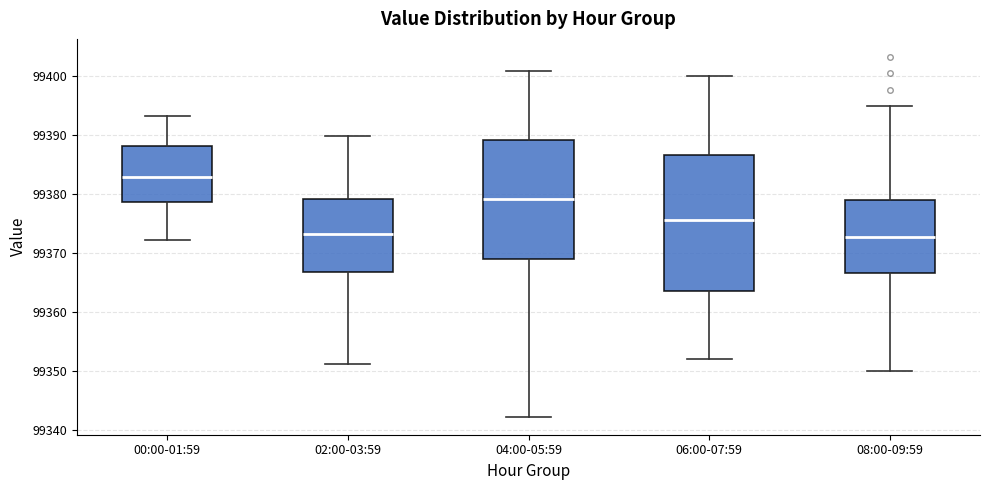

Reading left to right, transcribe this box plot: for each box, give where its median line is, the range the box spans, and where its two whiskers end, as read against the y-axis. The values are not printed on the chart, so give them approximately, as read against the axis.

00:00-01:59: median 99383, box 99379 to 99388, whiskers 99372 to 99393
02:00-03:59: median 99373, box 99367 to 99379, whiskers 99351 to 99390
04:00-05:59: median 99379, box 99369 to 99389, whiskers 99342 to 99401
06:00-07:59: median 99376, box 99364 to 99387, whiskers 99352 to 99400
08:00-09:59: median 99373, box 99367 to 99379, whiskers 99350 to 99395